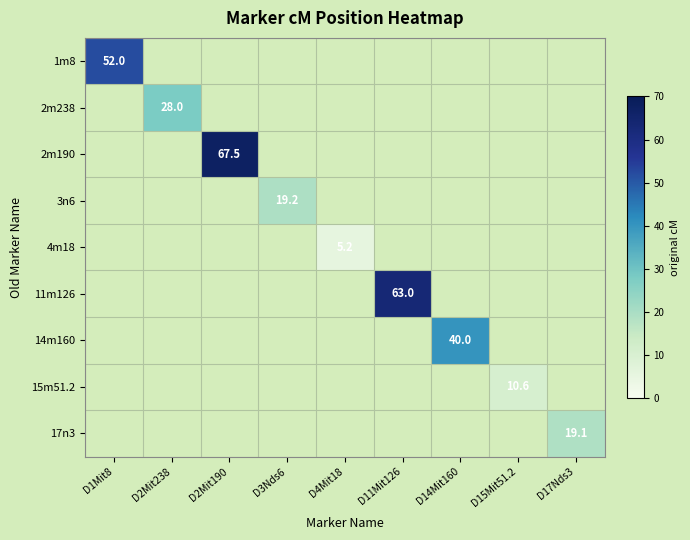

List the series in order of their peak value, highest first.

2m190, 11m126, 1m8, 14m160, 2m238, 3n6, 17n3, 15m51.2, 4m18